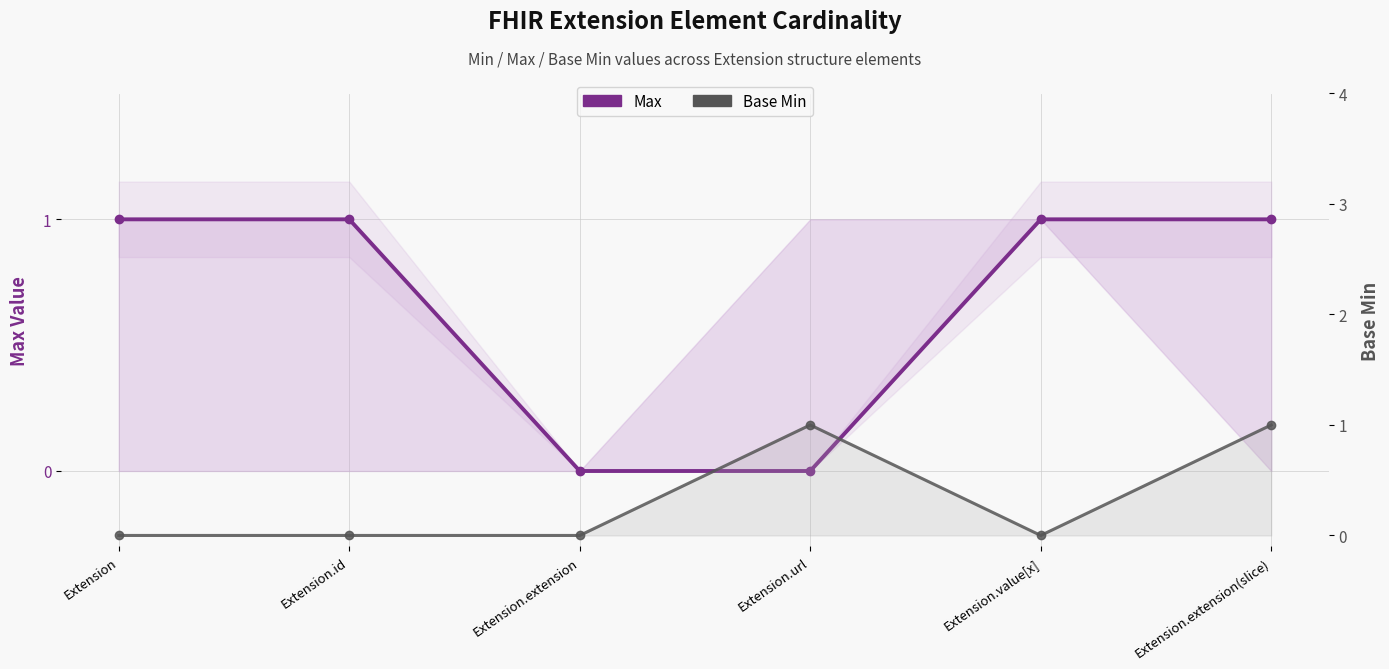

What is the average value of the Max series?

1